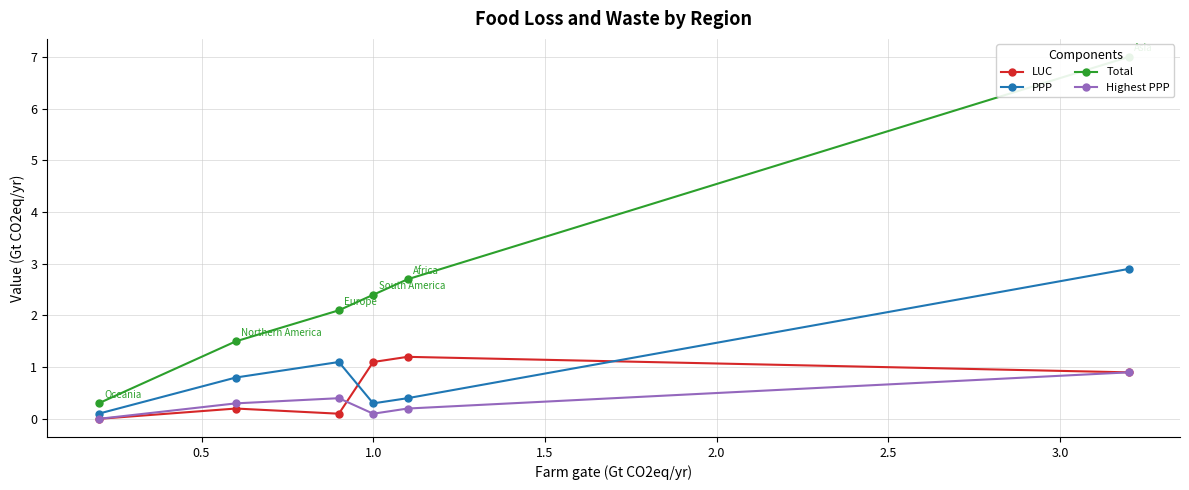

What is the highest value of the LUC series?

1.2